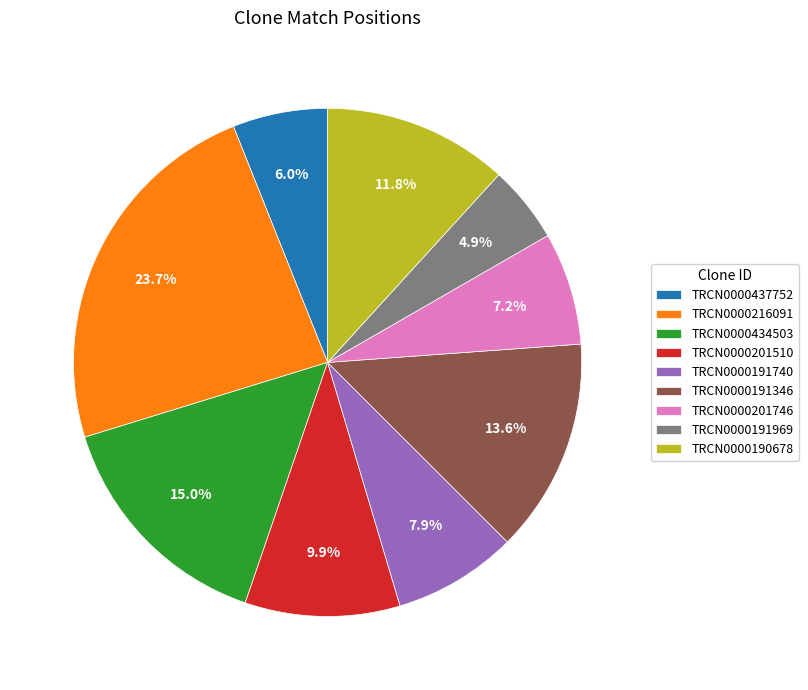

True or false: TRCN0000191740 accounts for 20% of the total.

False